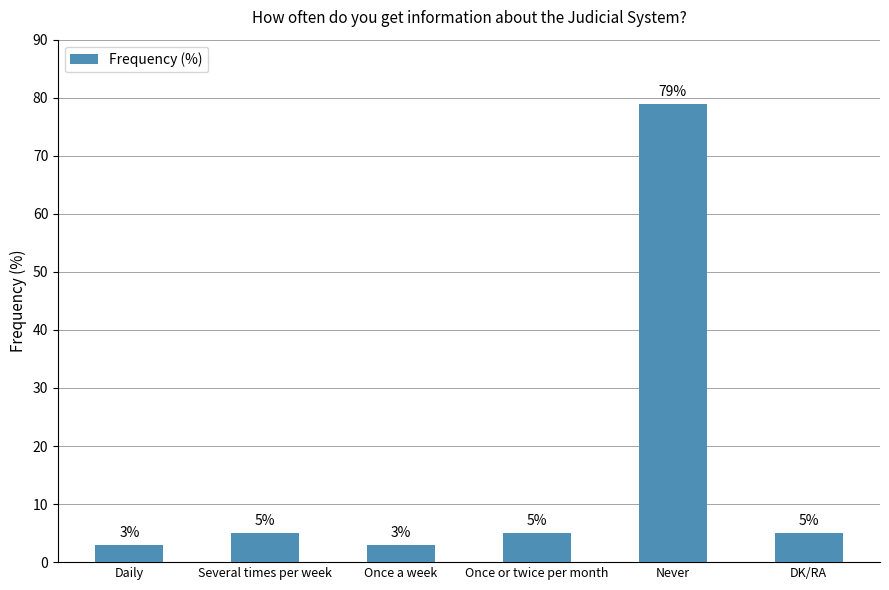

What position from the left is Daily?

1